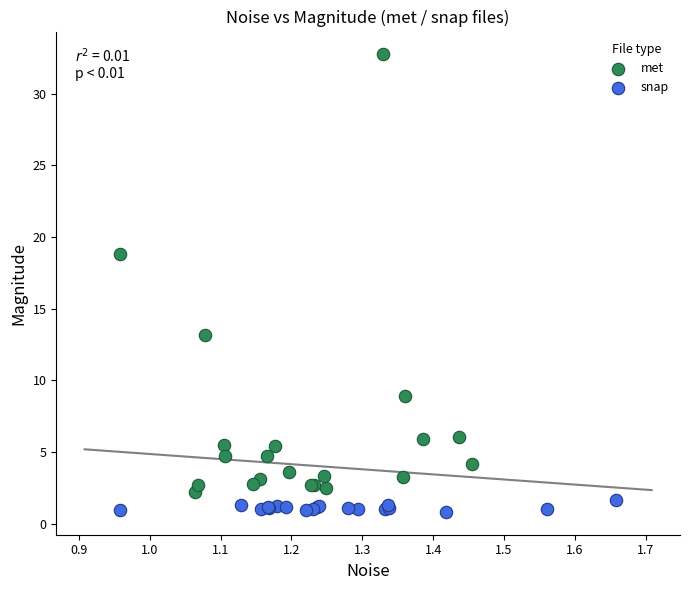

Which series has the widest spread of Y values?

met